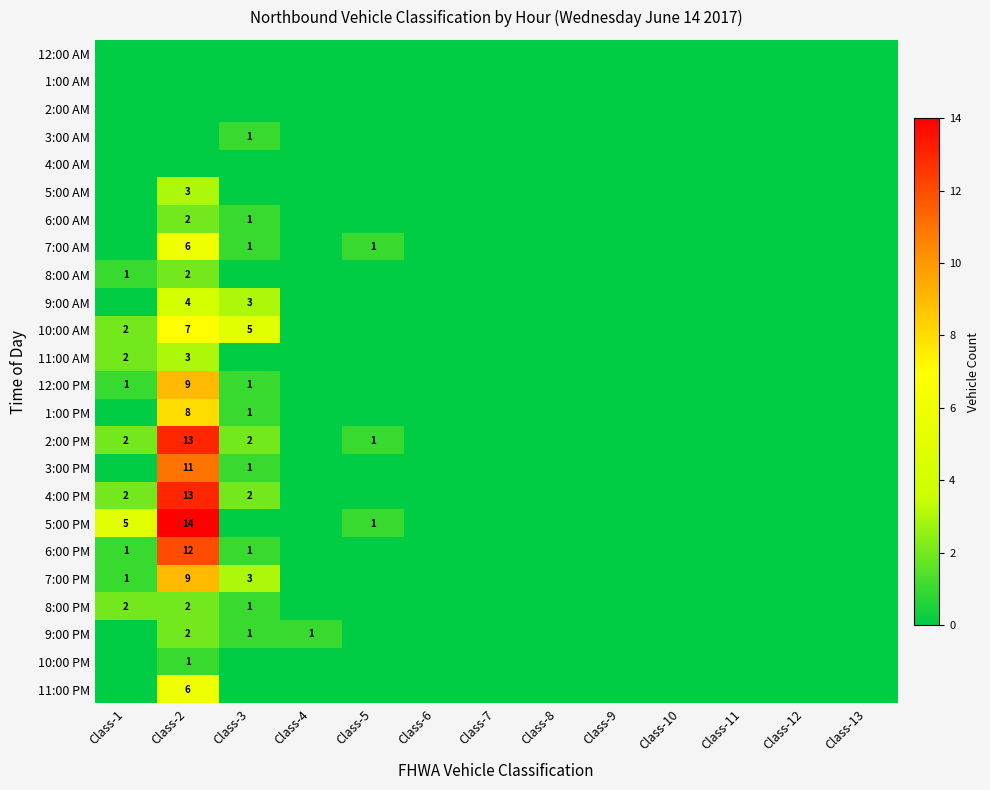

The 10:00 AM series shows 2 at Class-1. True or false?

True